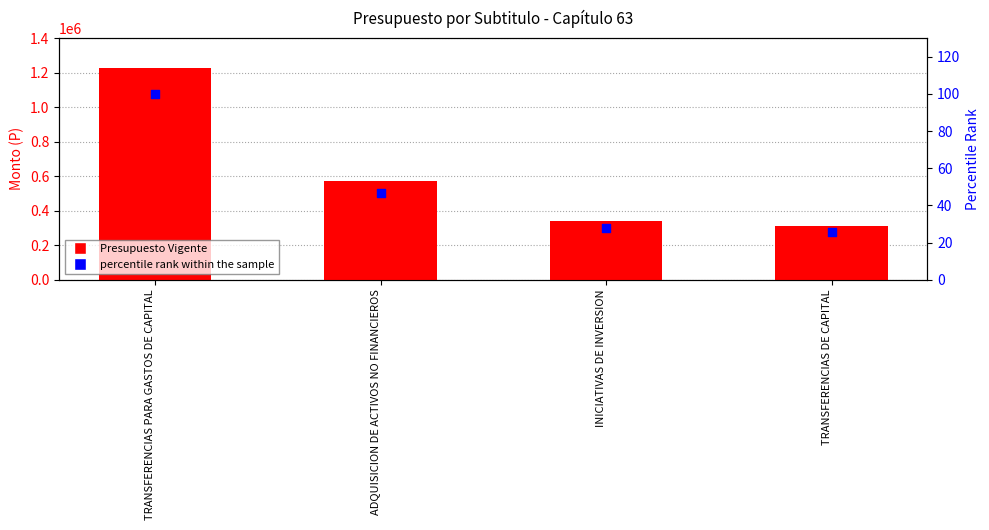

Which series contains the lowest Y value?

percentile rank within the sample